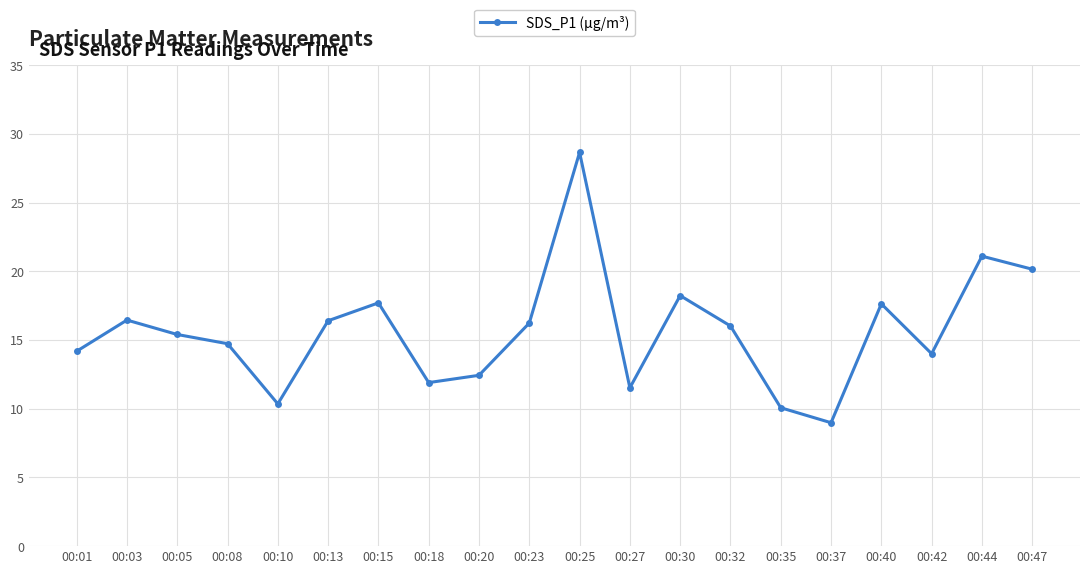

True or false: there are more than 1 points higher than both neighbors.

True